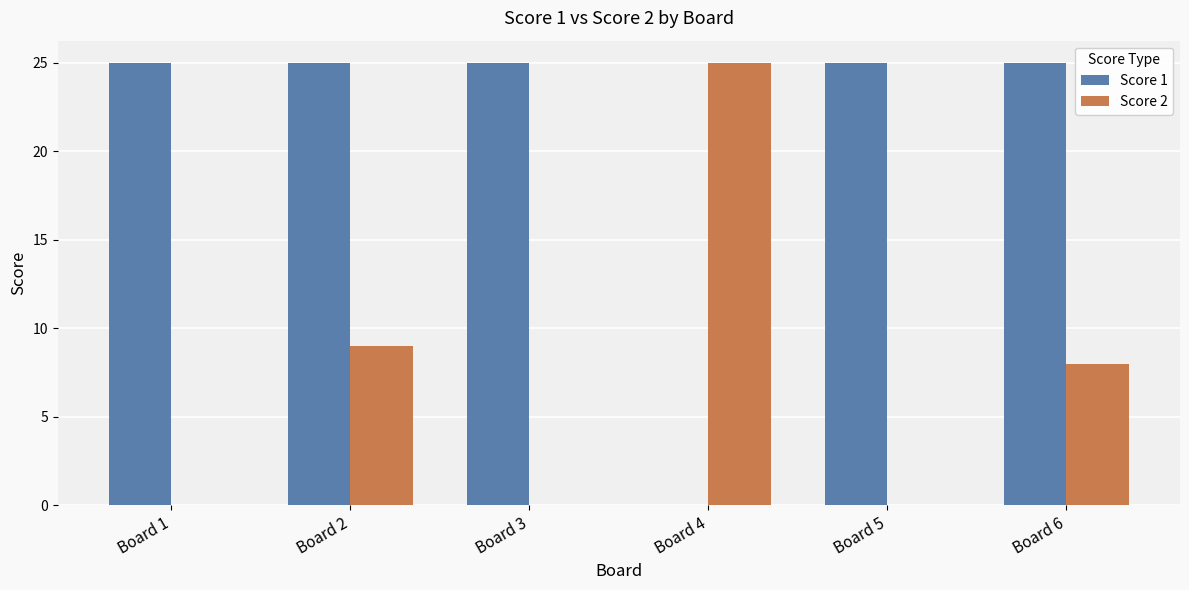

How many distinct data groups are displayed?

2